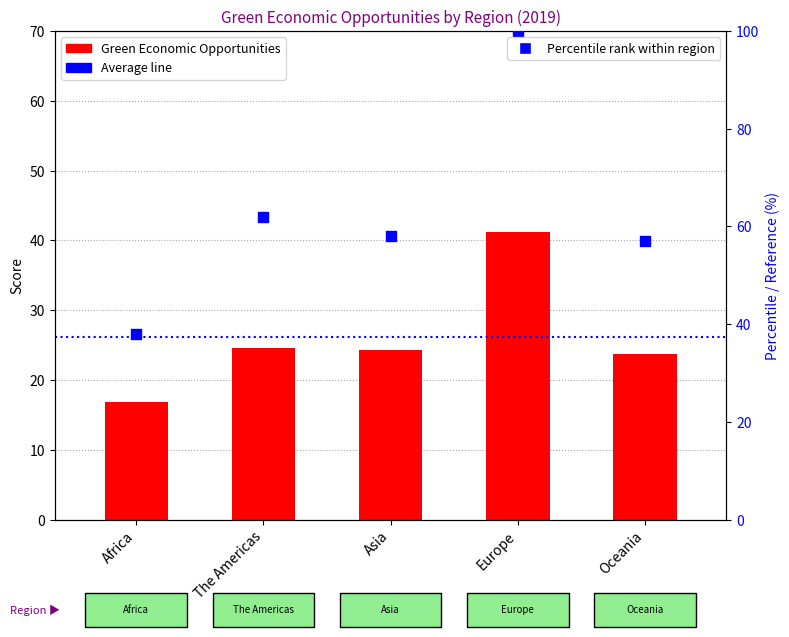

Approximately how many times larger is the value at Asia compared to Europe?

0.6